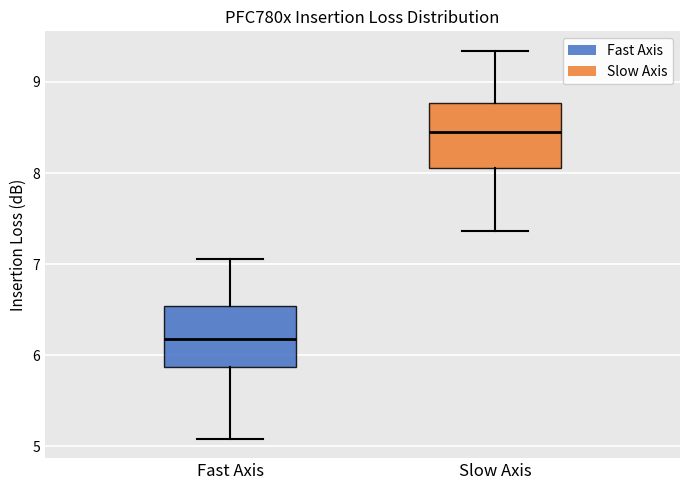

Which box's median line is the highest?

Slow Axis